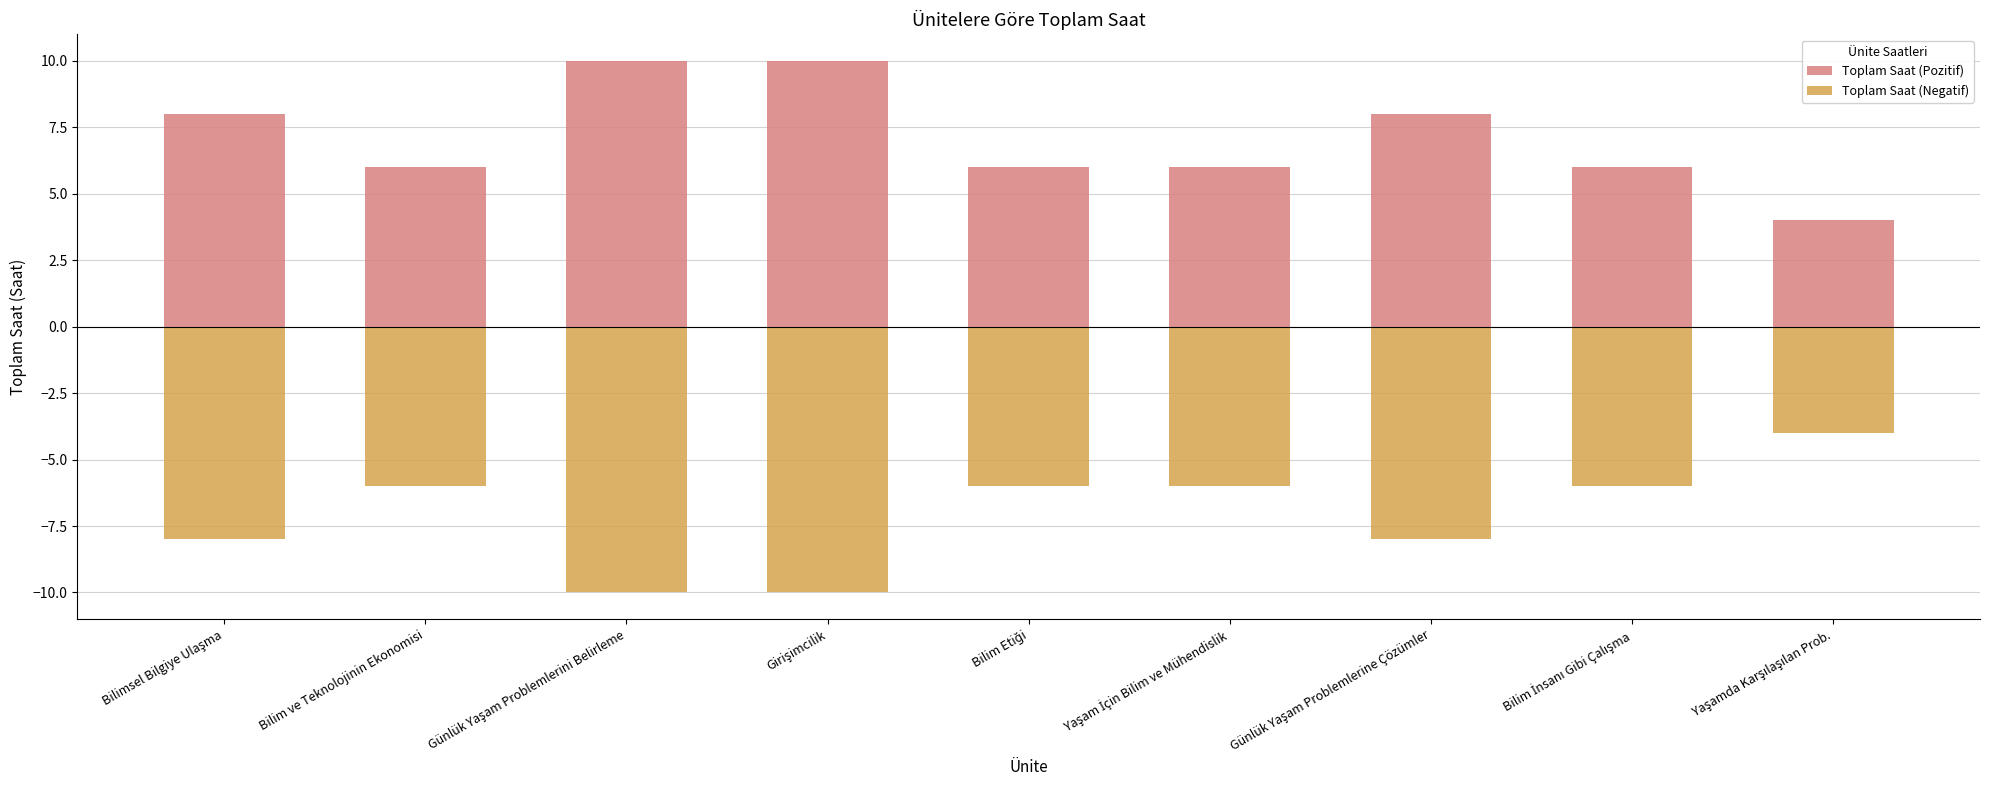

List the labels in order of Toplam Saat (Pozitif) value, largest first.

Günlük Yaşam Problemlerini Belirleme, Girişimcilik, Bilimsel Bilgiye Ulaşma, Günlük Yaşam Problemlerine Çözümler, Bilim ve Teknolojinin Ekonomisi, Bilim Etiği, Yaşam İçin Bilim ve Mühendislik, Bilim İnsanı Gibi Çalışma, Yaşamda Karşılaşılan Prob.